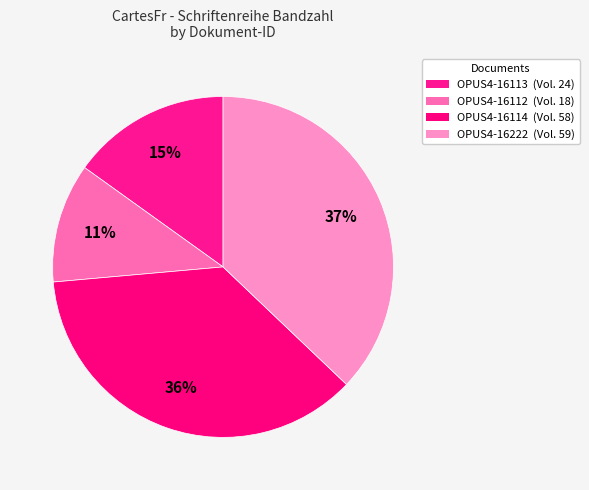

Is the sum of OPUS4-16112 and OPUS4-16113 greater than half?

No